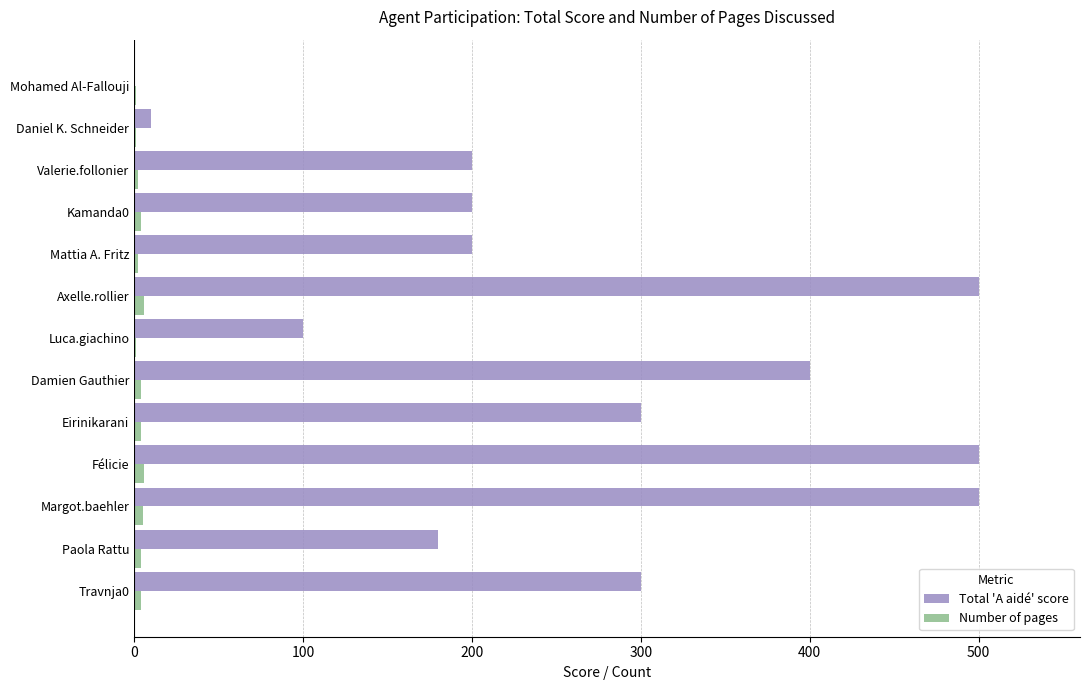

Which series has the widest spread of values?

Total 'A aidé' score